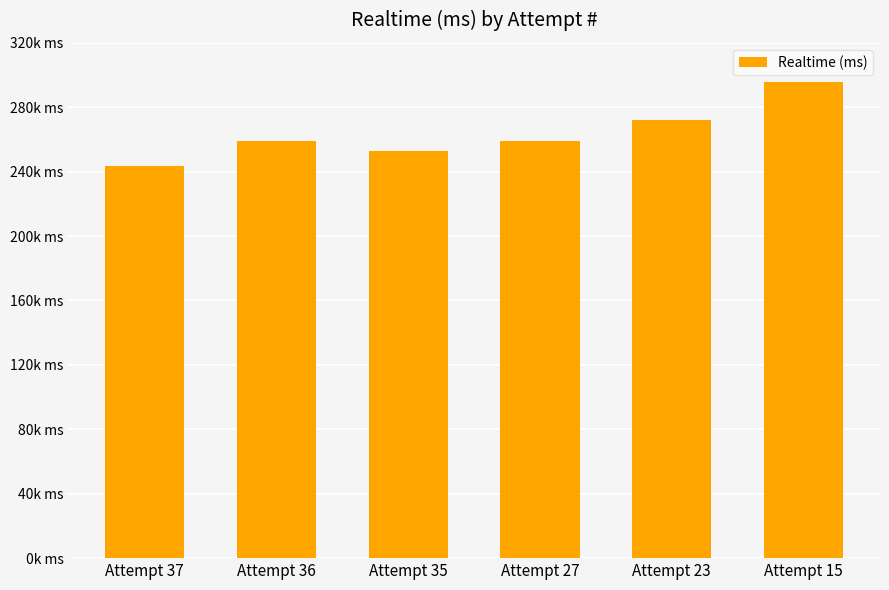

What value does the data have at Attempt 23, to the nearest 50?

272100